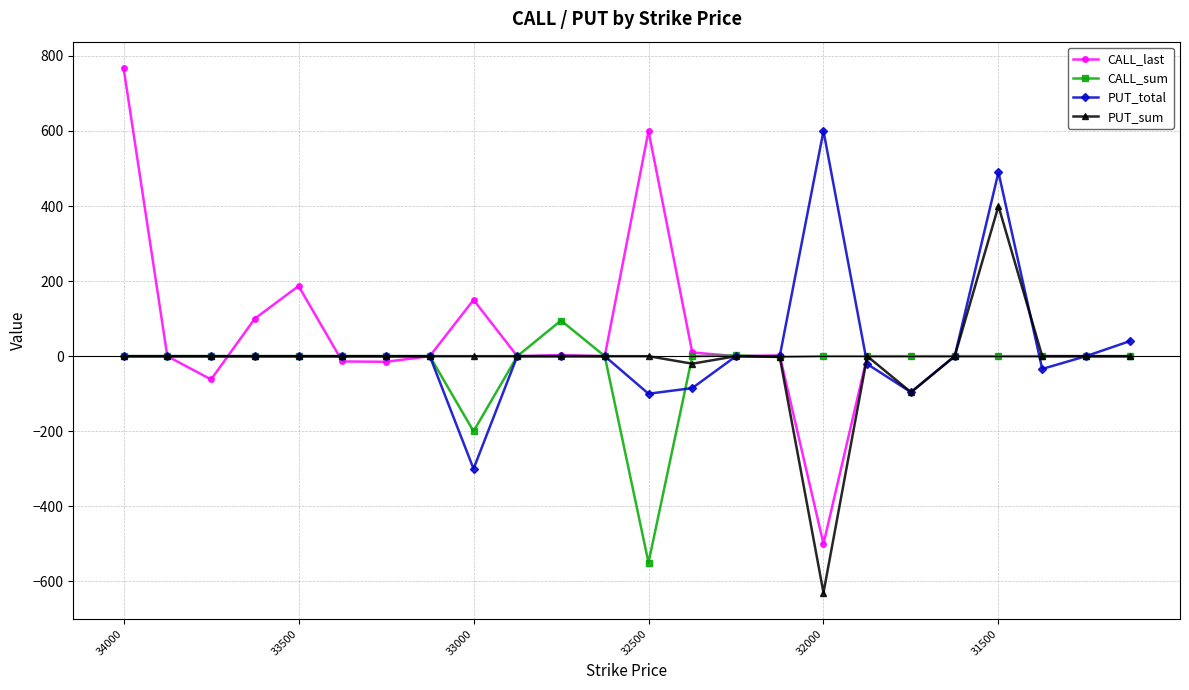

Is this an area chart (filled region under the line)?

No